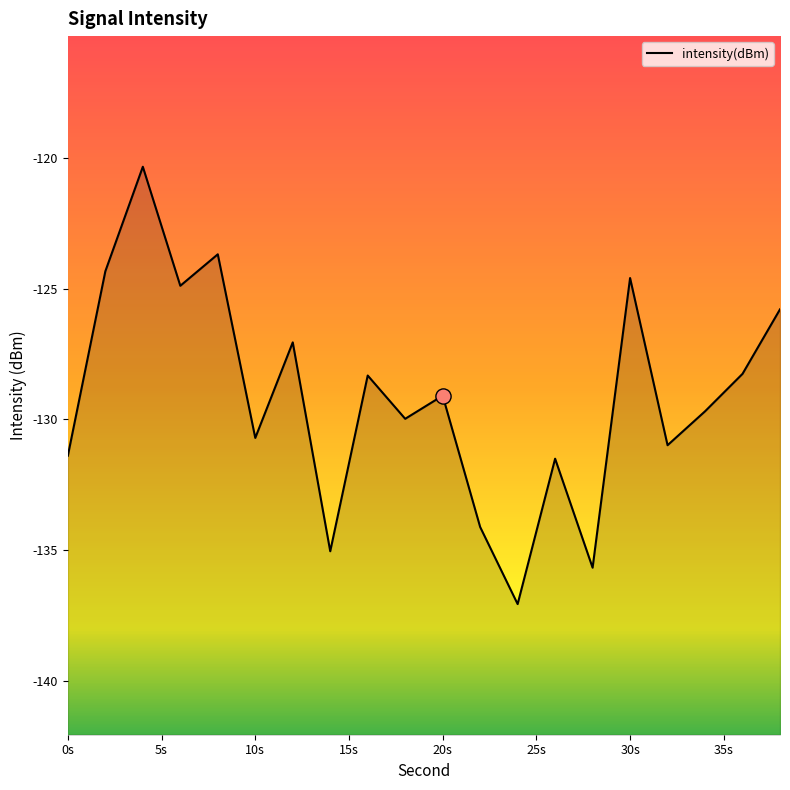

Between 30 and 36, which is larger?

30